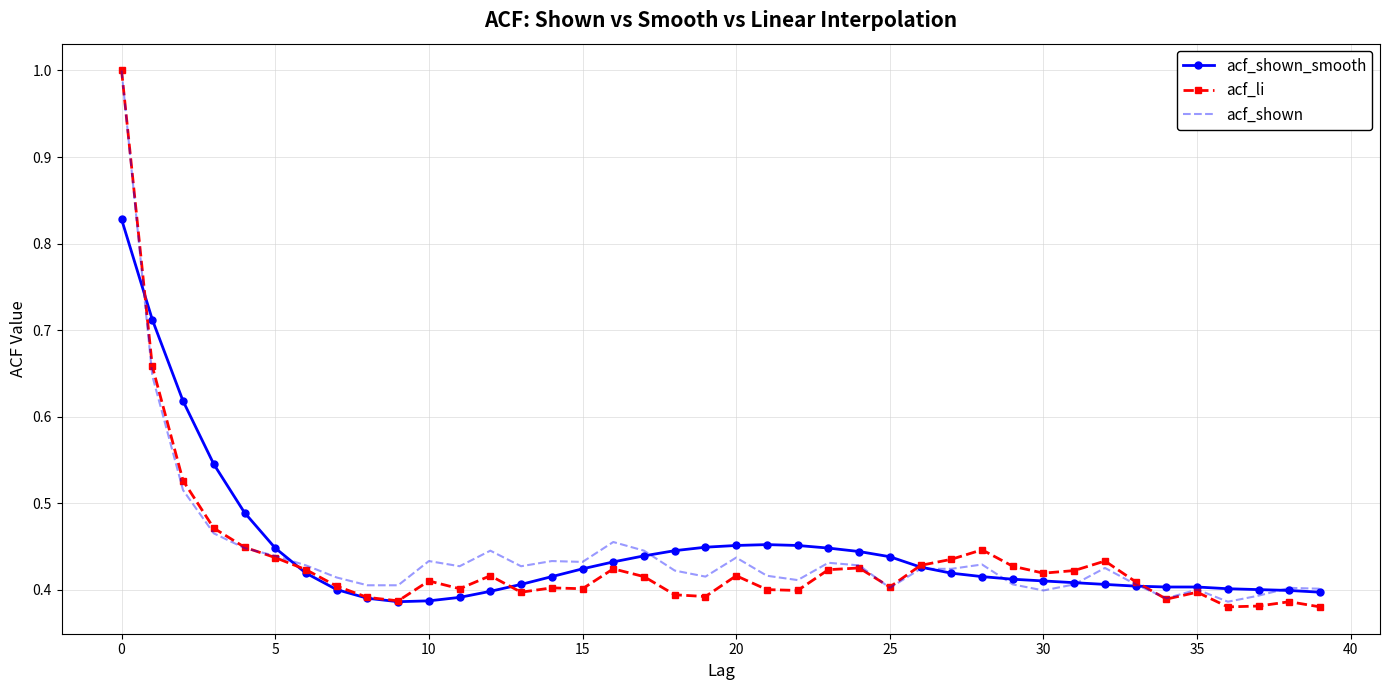

Which series has the widest spread of values?

acf_li